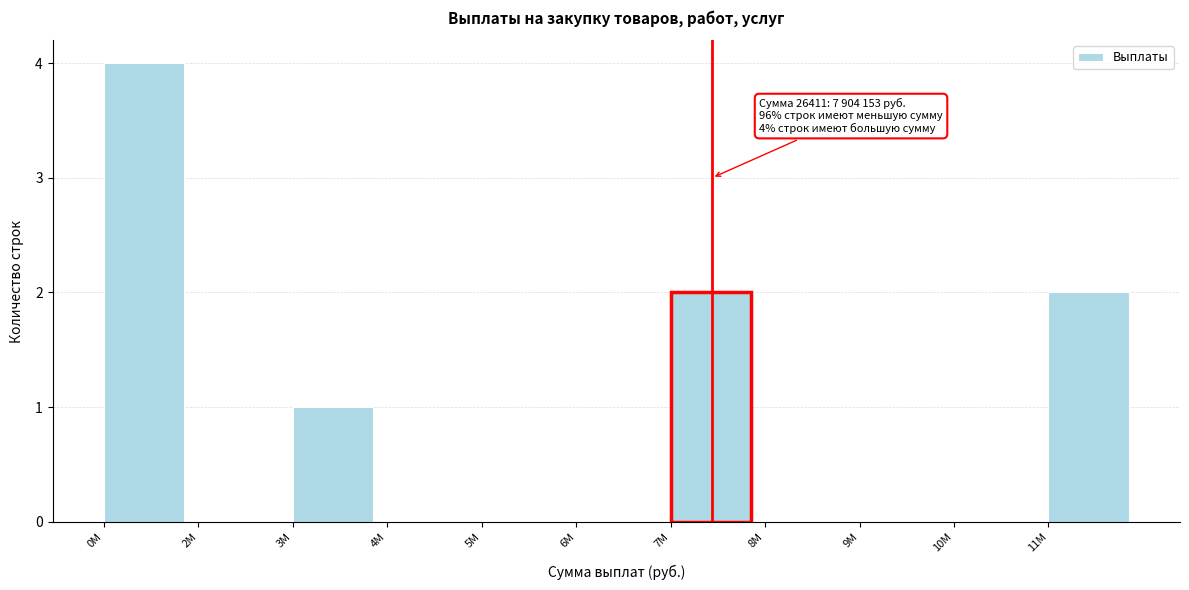

Reading left to right, transcribe all the data shown in this chart.

0M=4	2M=0	3M=1	4M=0	5M=0	6M=0	7M=2	8M=0	9M=0	10M=0	11M=2